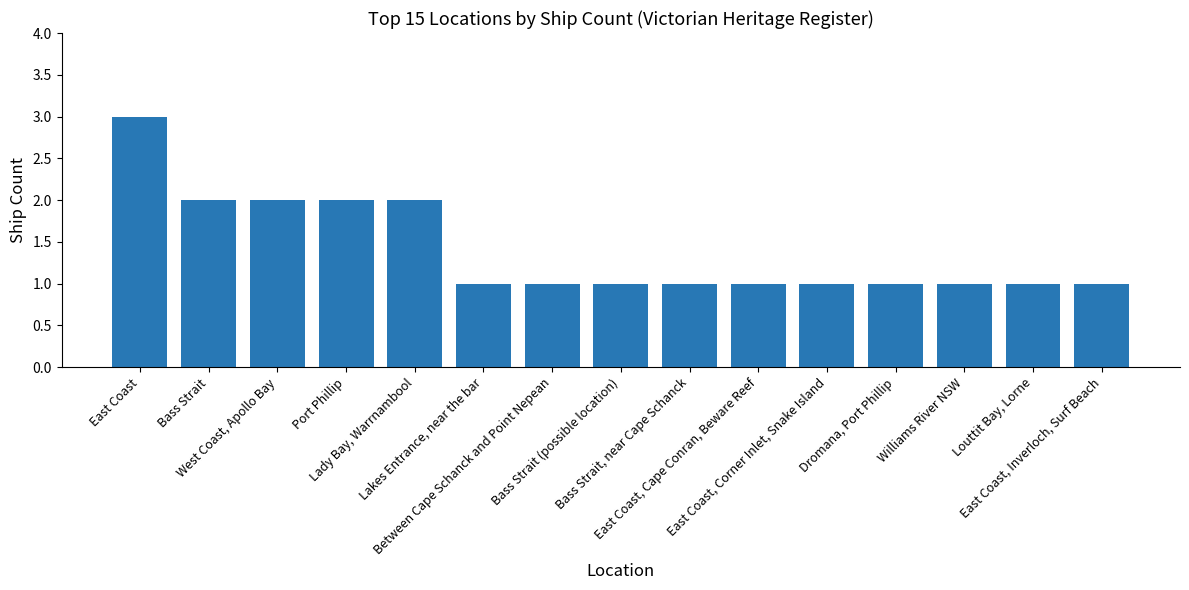

Reading right to left, what are all the values shown in this chart?

1	1	1	1	1	1	1	1	1	1	2	2	2	2	3